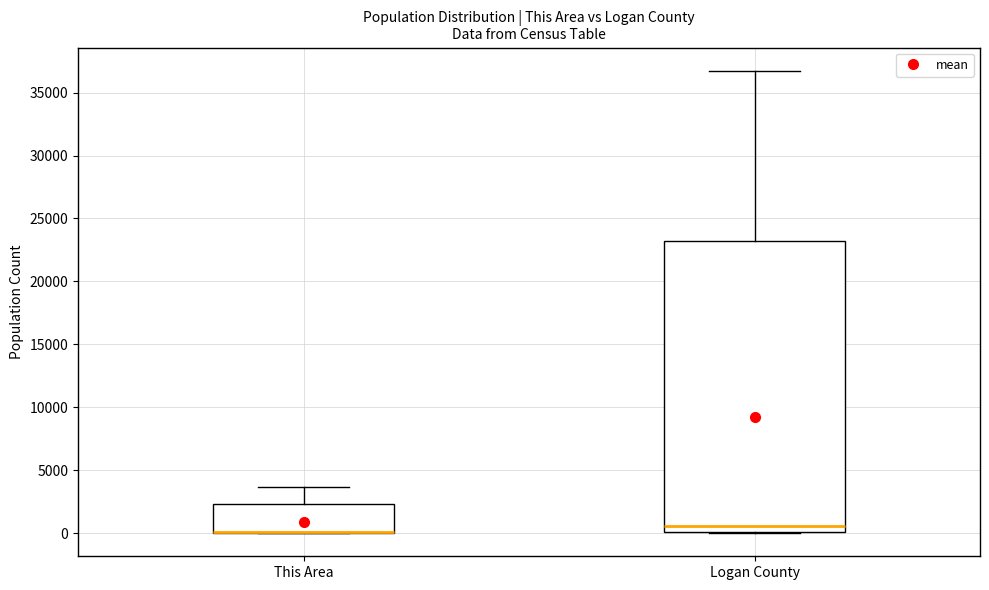

Reading left to right, transcribe this box plot: for each box, give where its median line is, the range the box spans, and where its two whiskers end, as read against the y-axis. The values are not printed on the chart, so give them approximately, as read against the axis.

This Area: median 0 (drawn on the box's lower edge), box 0 to 2500, whiskers 0 to 3500
Logan County: median 500, box 0 to 23000, whiskers 0 to 36500